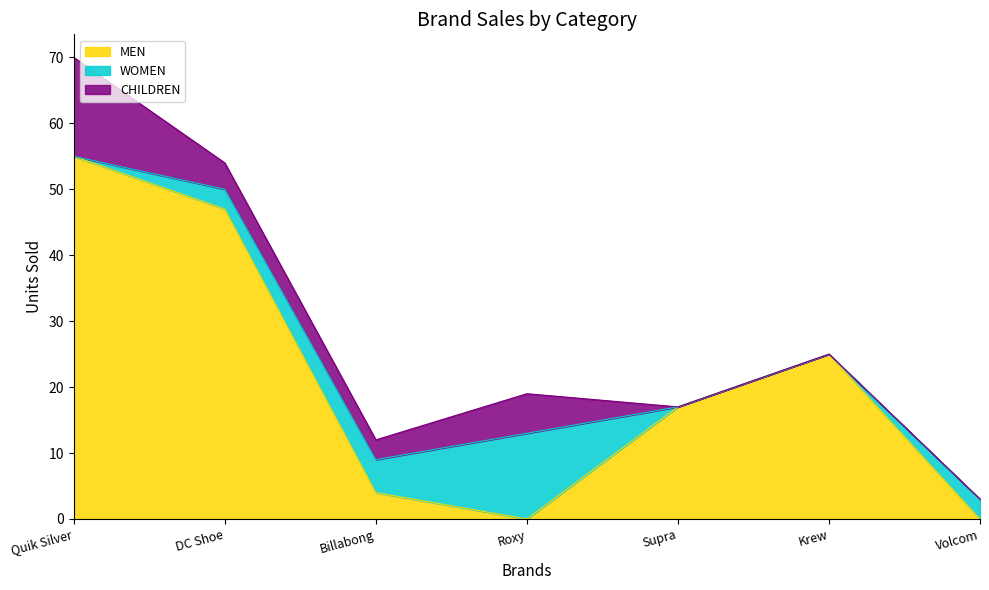

Is it true that MEN equals 0 at Volcom?

True